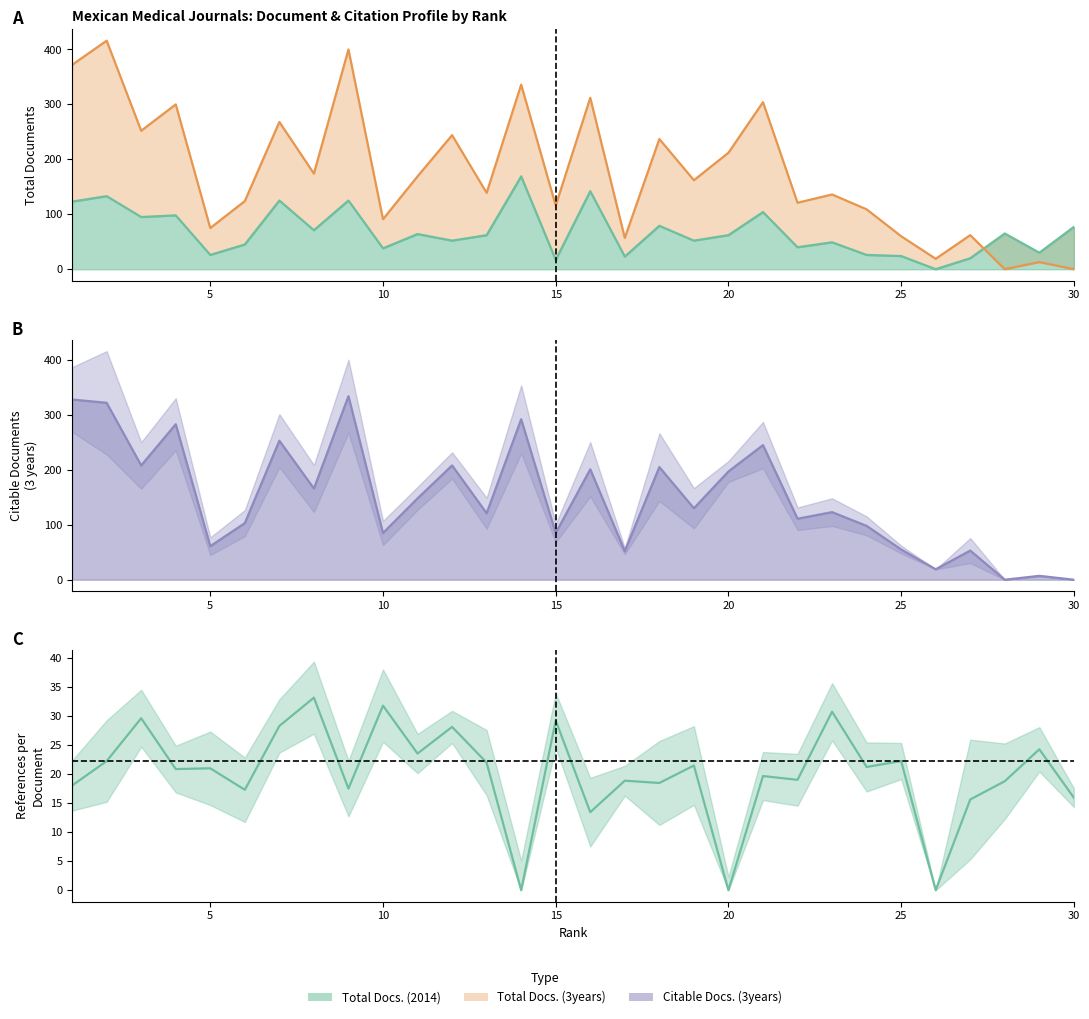

At which label does Citable Docs. (3years) reach its minimum?

28